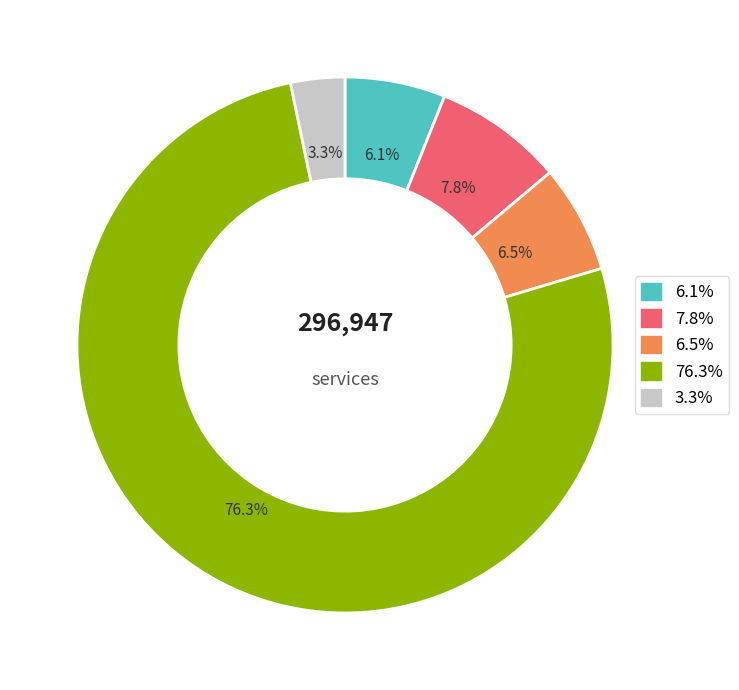

Does any single category account for the majority?

Yes